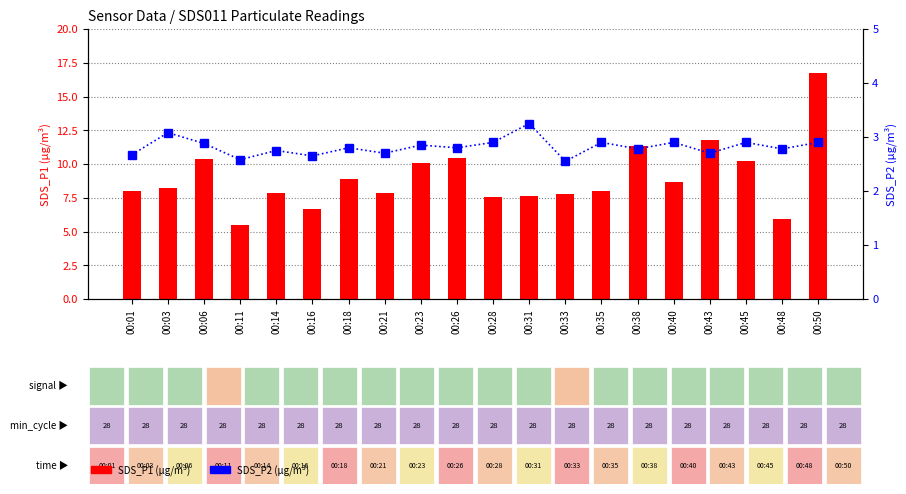

What is the difference between the highest and lowest values at 00:43?

9.1